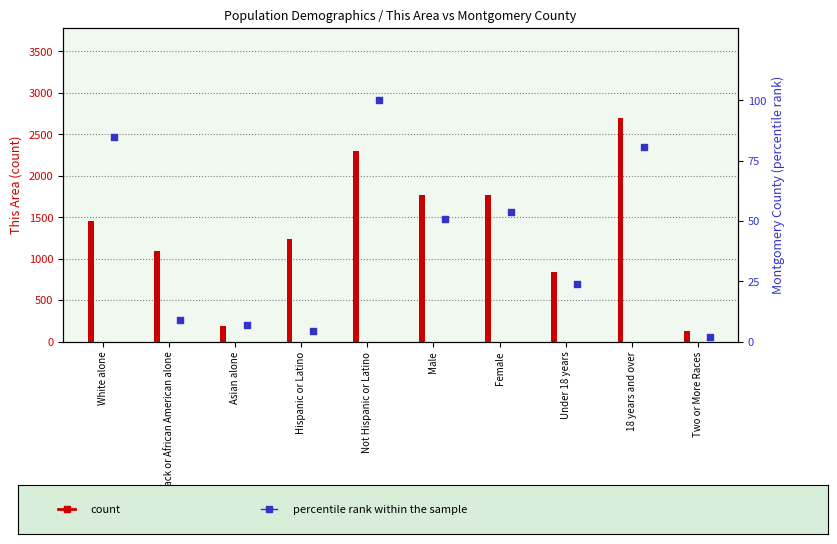

Is the value of This Area at 18 years and over greater than the value of Montgomery County (pct rank) at Two or More Races?

Yes